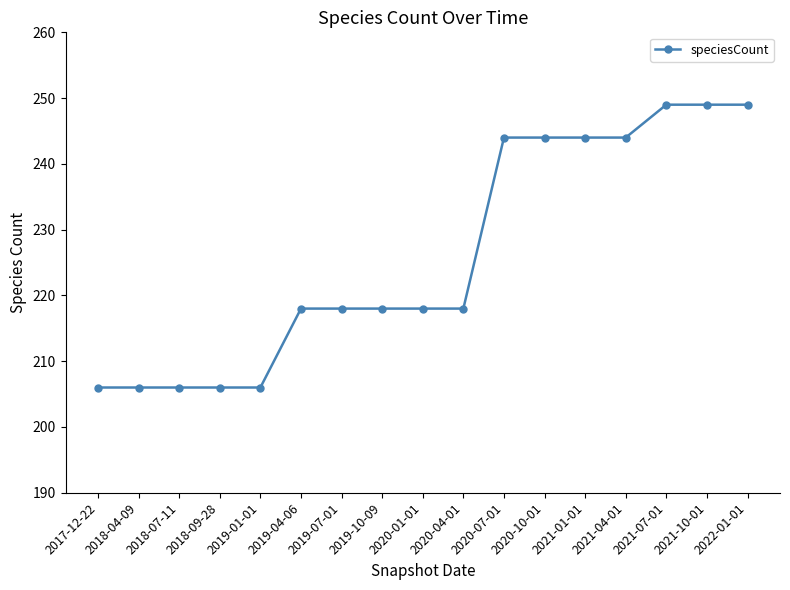

What is the smallest value displayed?

206